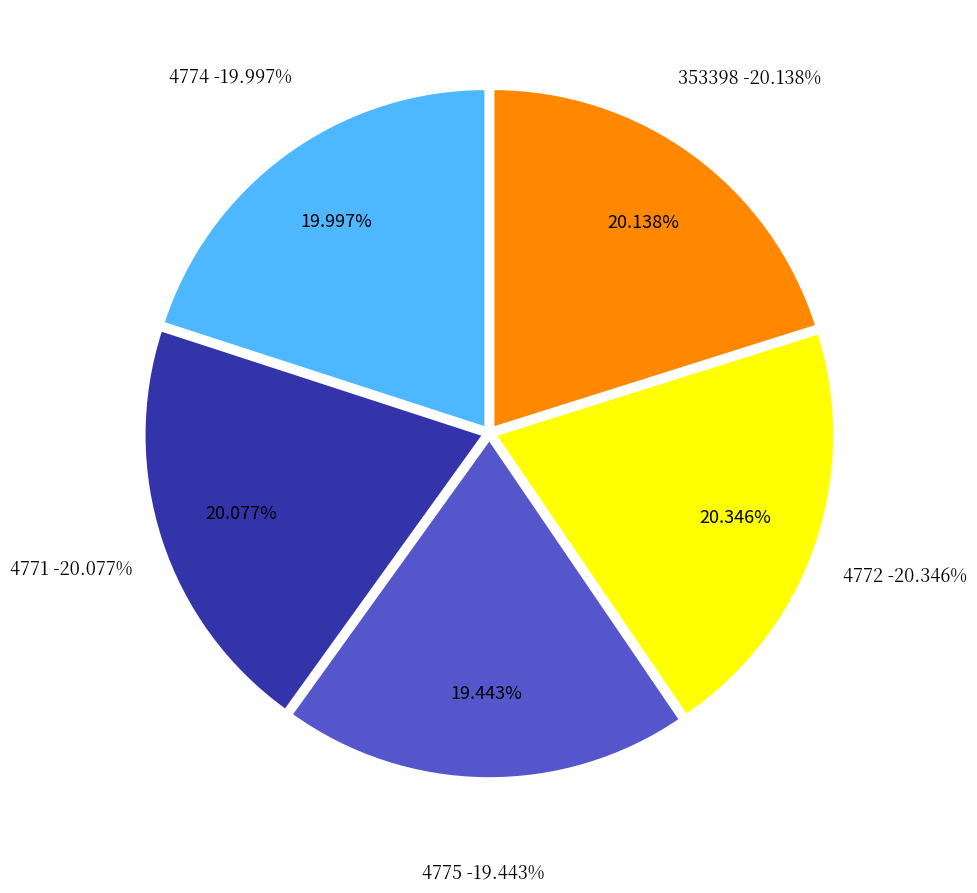

Does 4771 represent more than half of the total?

No